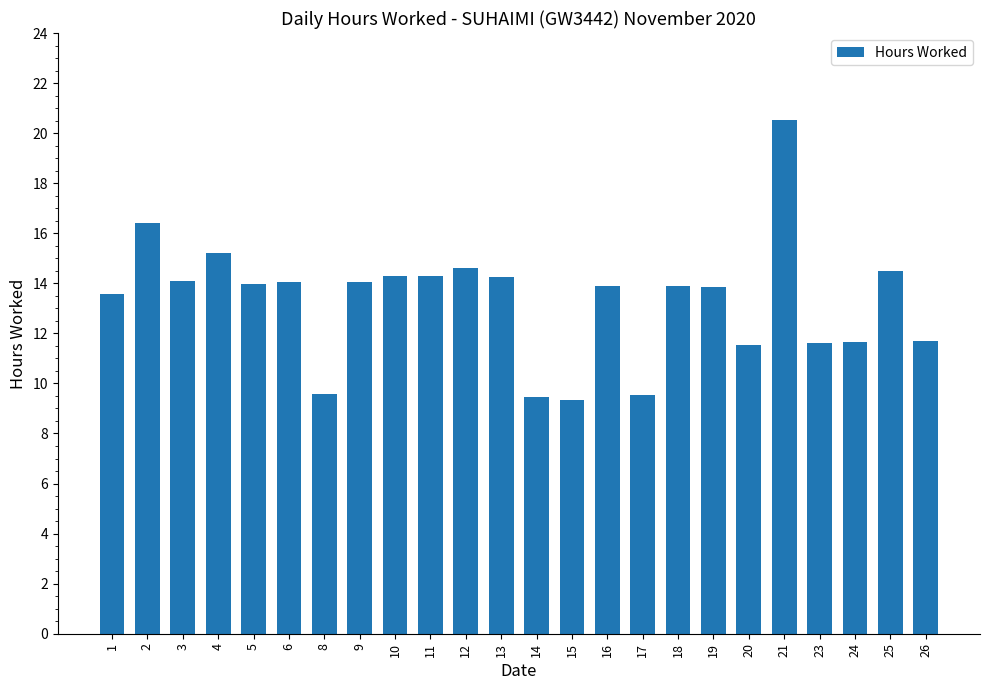

What is the difference between the second highest and minimum values?

7.1